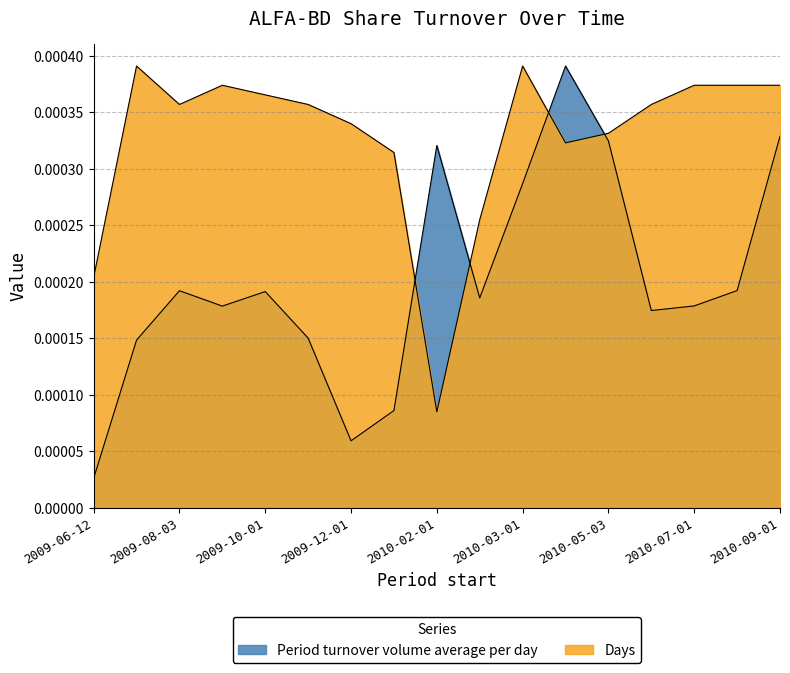

True or false: Days has a value of 0.0 at 2009-12-01.

False